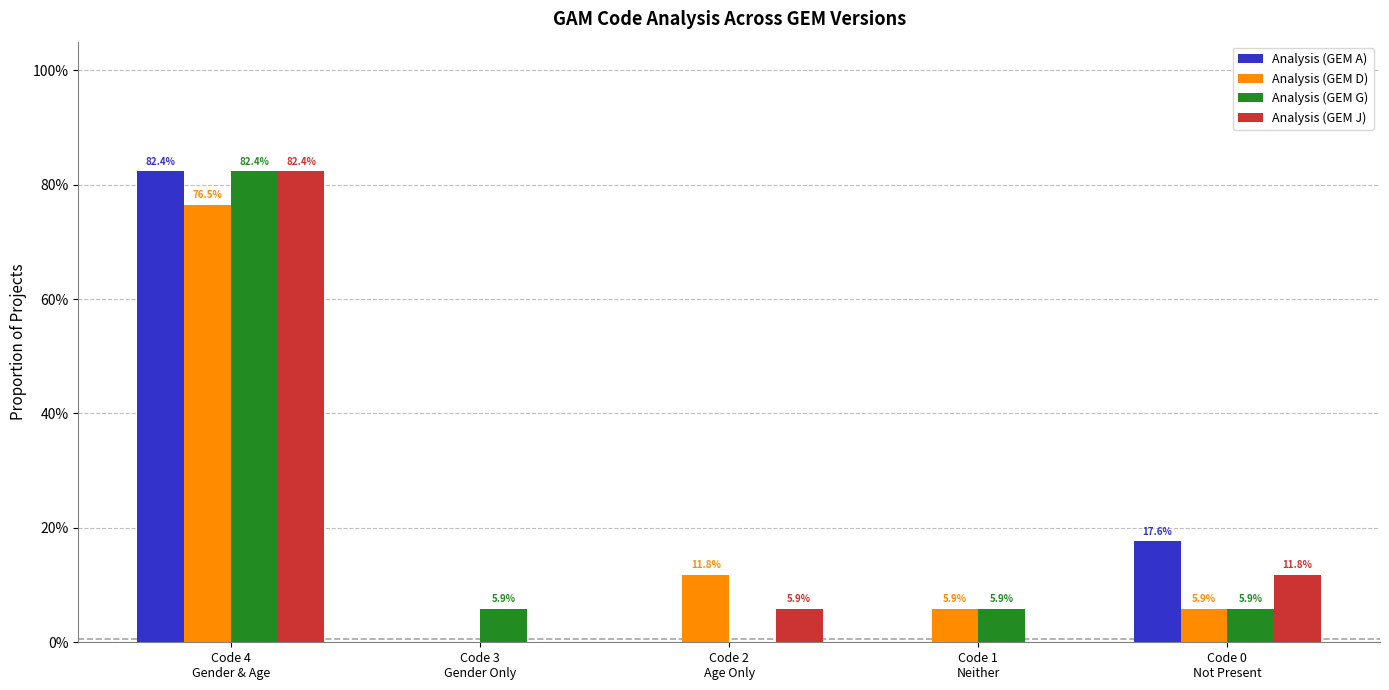

What is the sum of all Analysis (GEM A) values?

100.0